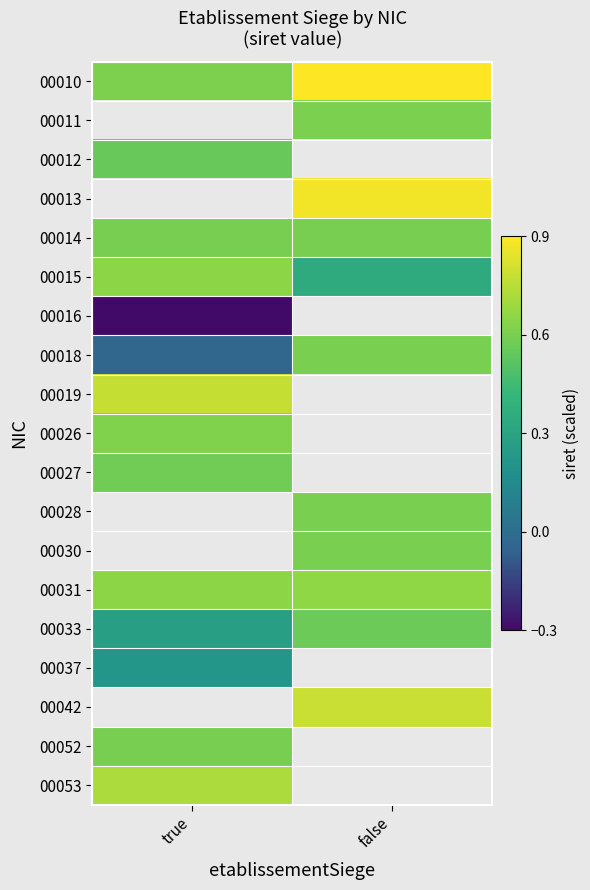

Which category has the lowest value in the 00037 series?

true